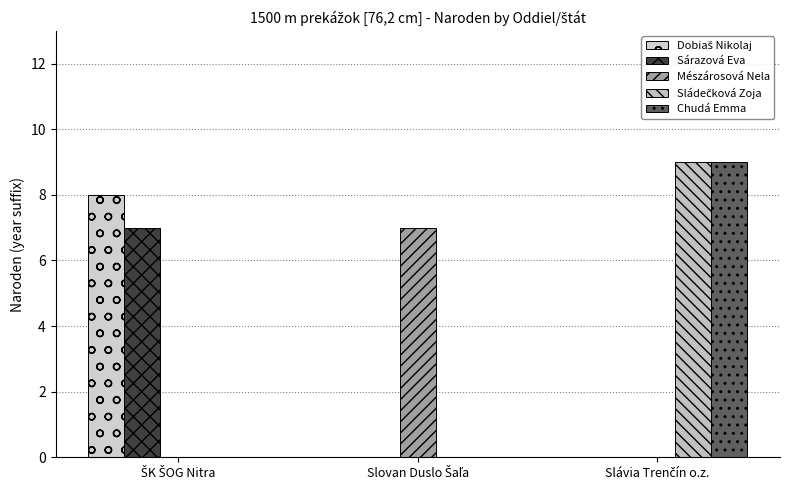

Count the number of data series in this chart.

5